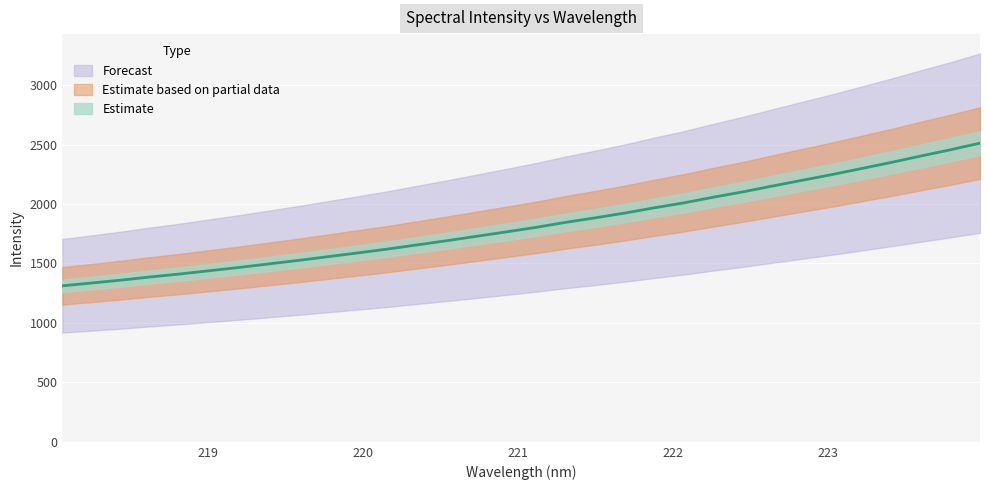

What is the change in value from 220.5444 to 221.3083?

+153.9